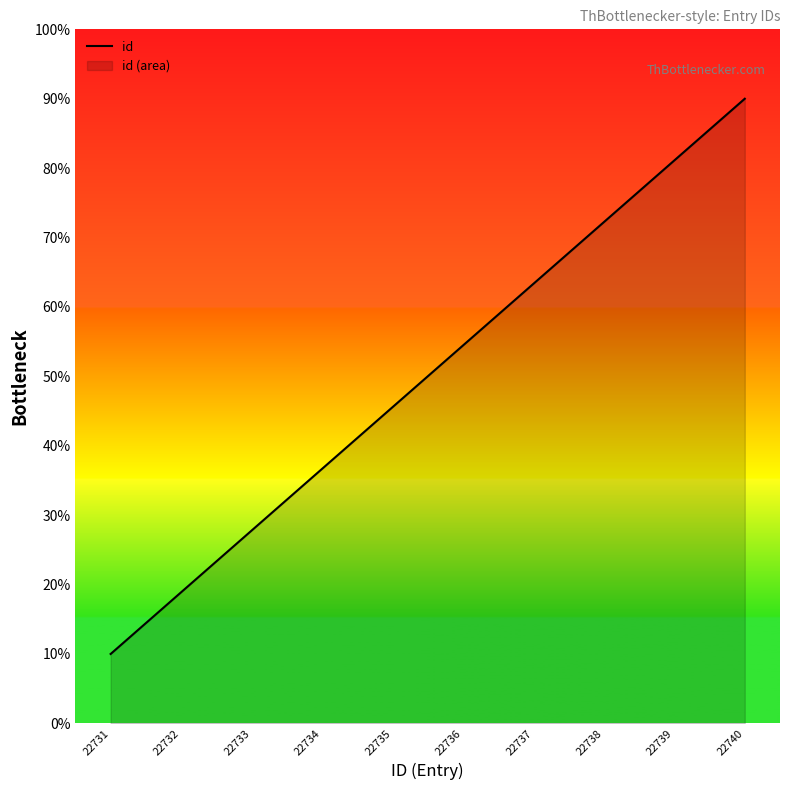

Which label corresponds to the largest value in the chart?

22740